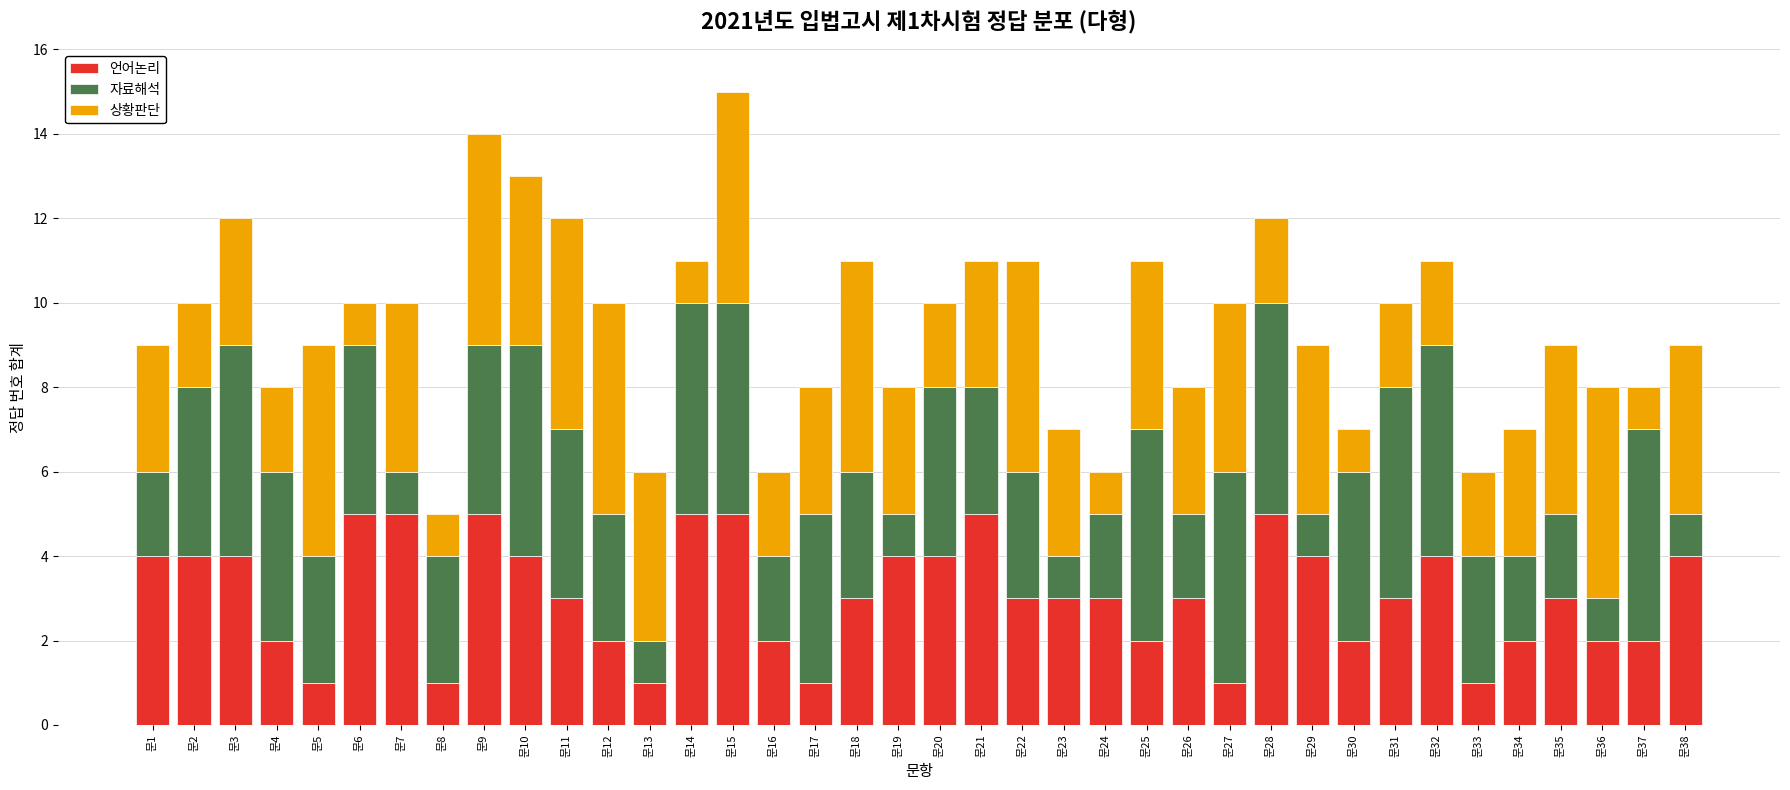

What is the difference between the maximum and minimum values in the 언어논리 series?

4